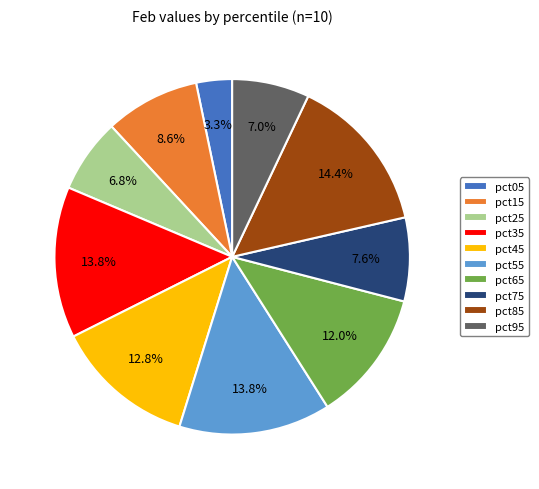

To the nearest percent, what percentage of the pie is pct85?

14%